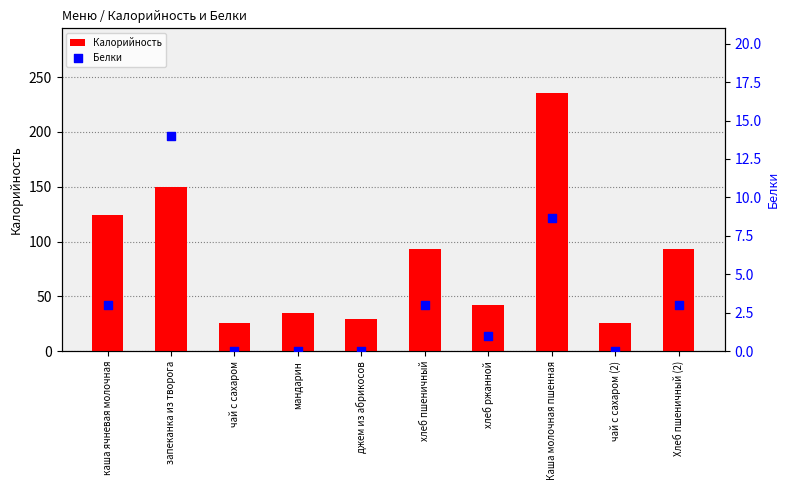

Which series reaches the minimum Y coordinate?

Белки